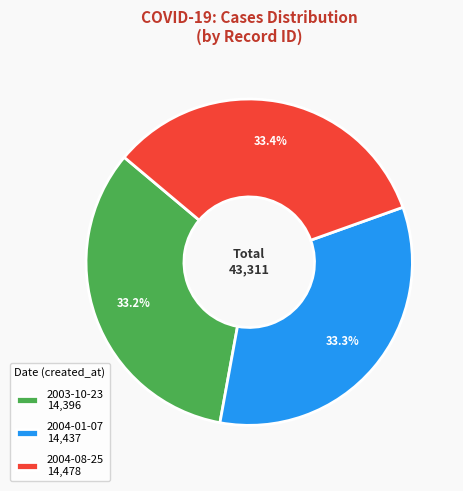

What percentage is the 2004-08-25 slice, to the nearest percent?

33%